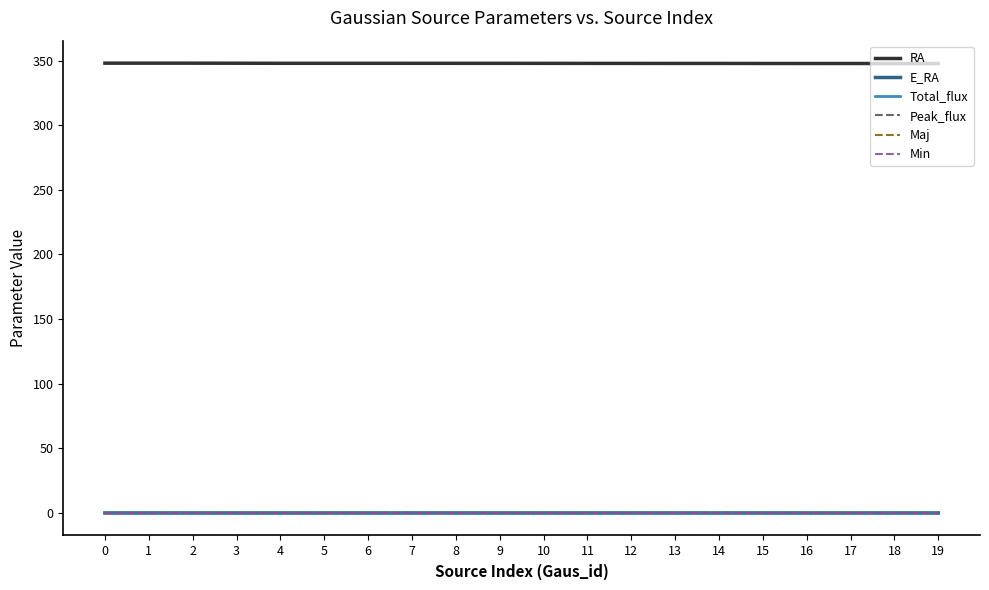

Is it true that Min equals 0.0 at 8?

True